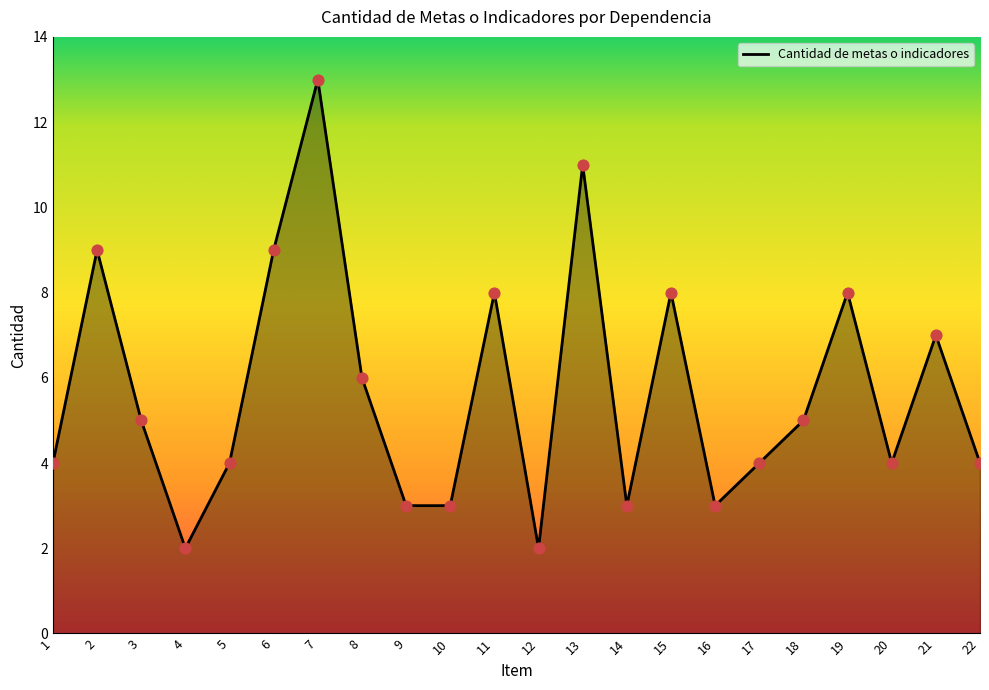

Approximately how many times larger is the value at 4 compared to 1?

0.5